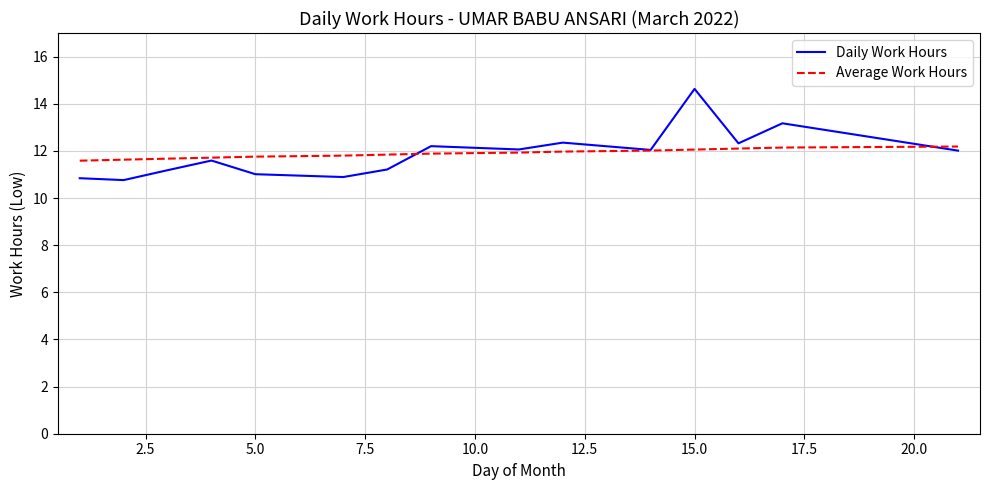

Which series has the widest spread of values?

Daily Work Hours